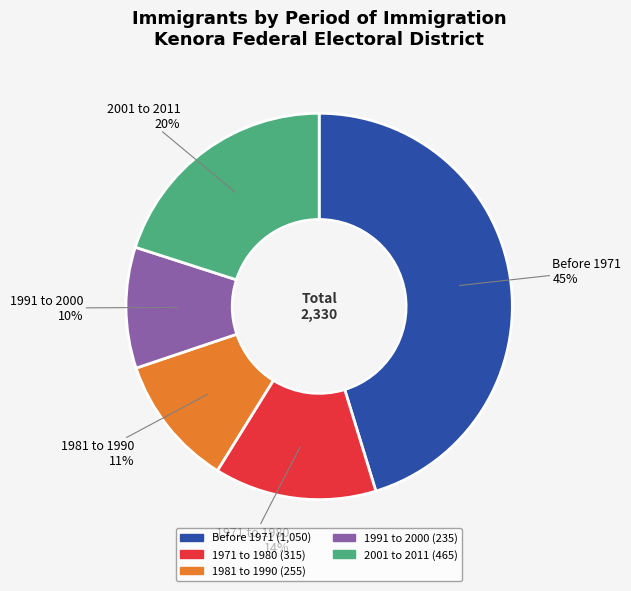

Which category has the biggest portion of the pie?

Before 1971